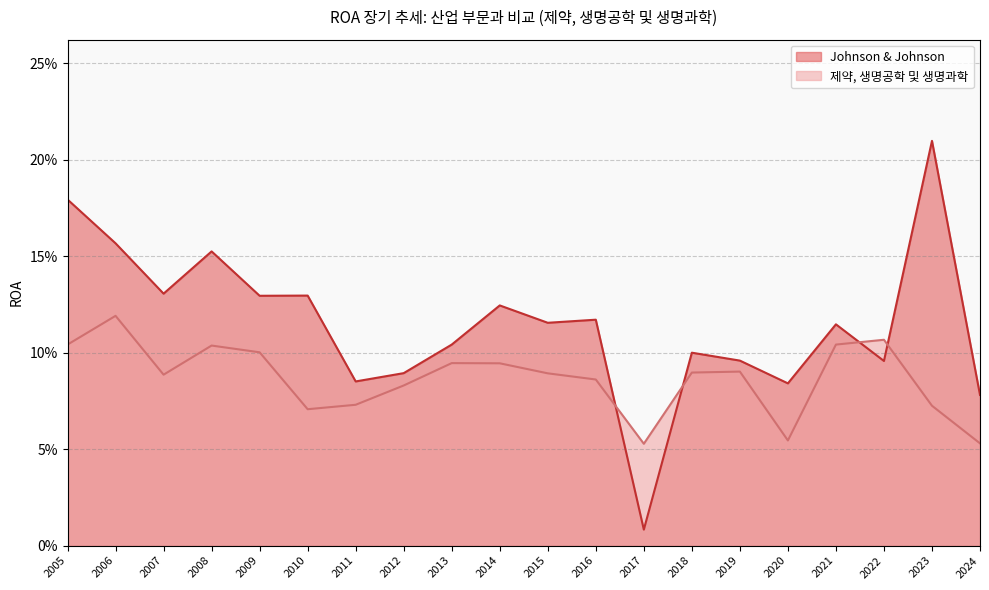

Between 2020 and 2007, which is larger?

2007